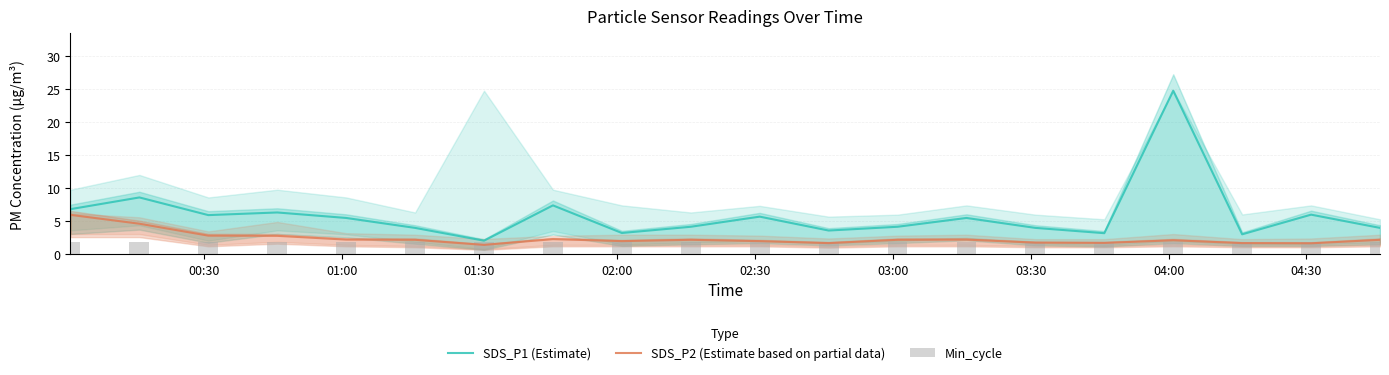

What is the sum of all SDS_P2 (Estimate based on partial data) values?

47.9